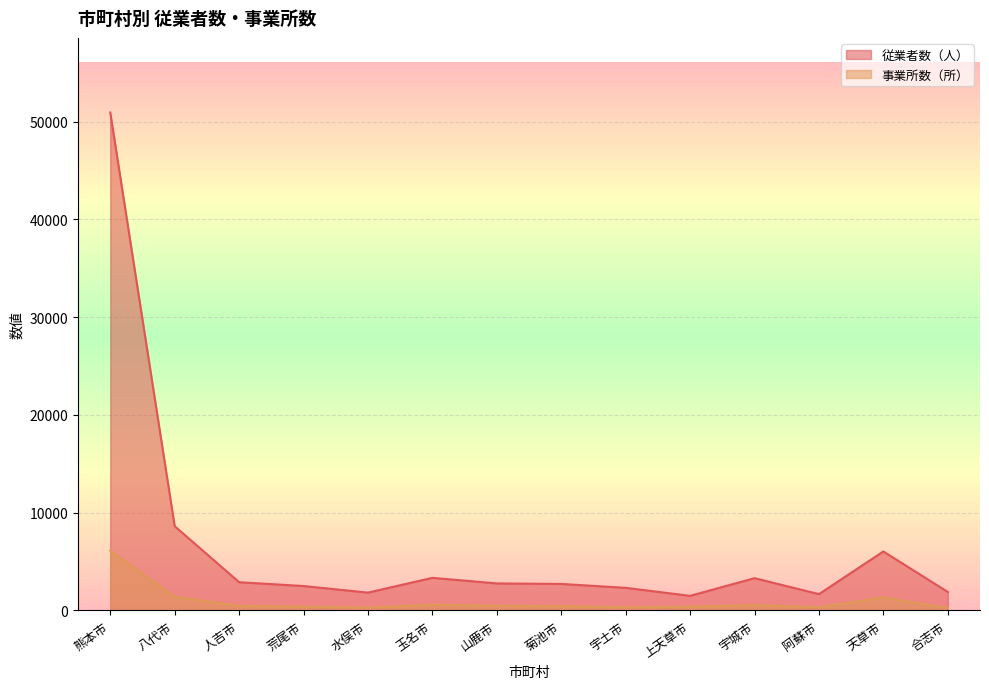

Where is the first local minimum for 事業所数（所）?

水俣市